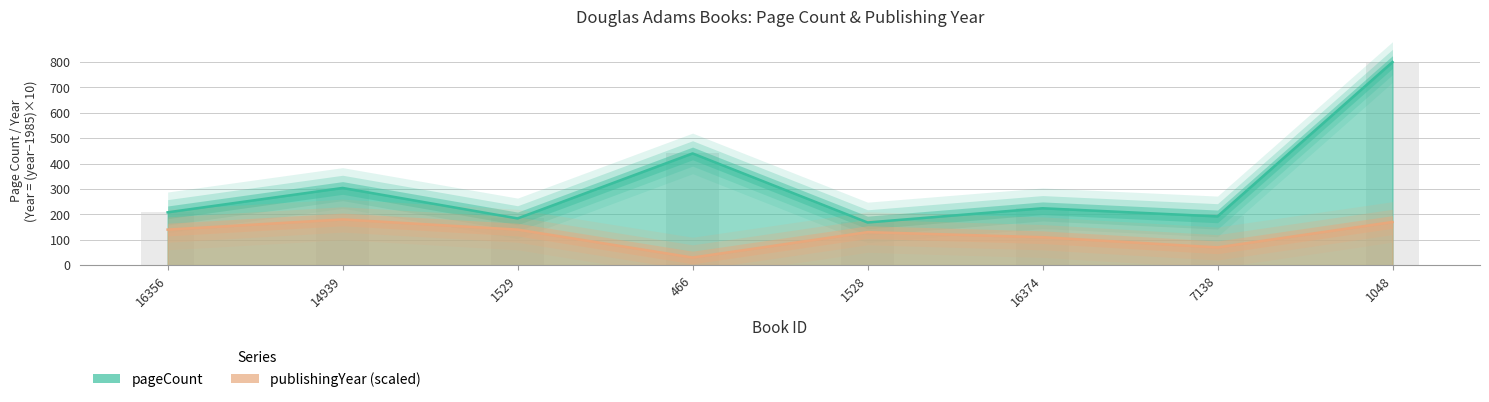

Are the bars horizontal?

No